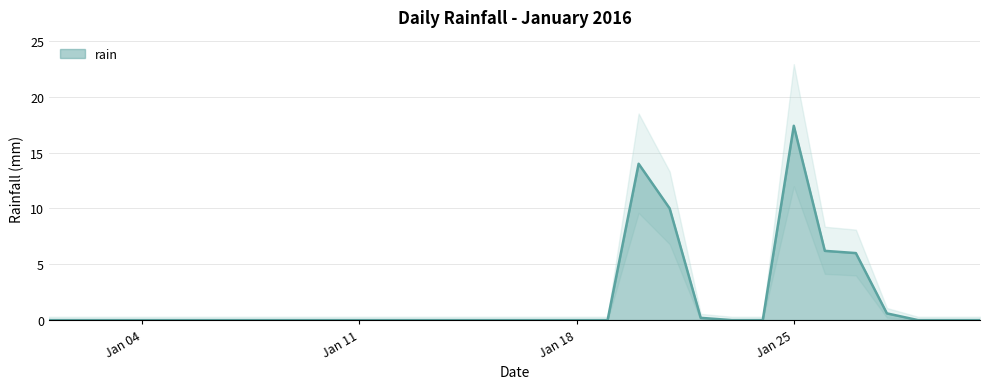

Reading left to right, extract all data points from this chart.

0.0	0.0	0.0	0.0	0.0	0.0	0.0	0.0	0.0	0.0	0.0	0.0	0.0	0.0	0.0	0.0	0.0	0.0	0.0	14.0	10.0	0.2	0.0	0.0	17.4	6.2	6.0	0.6	0.0	0.0	0.0